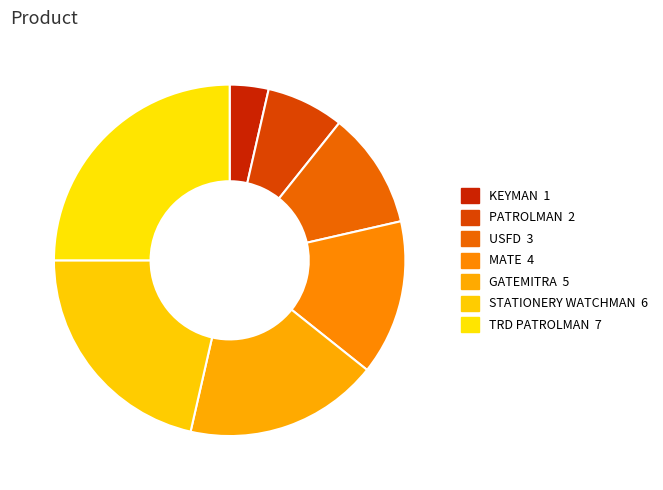

Is there a majority slice in this chart?

No